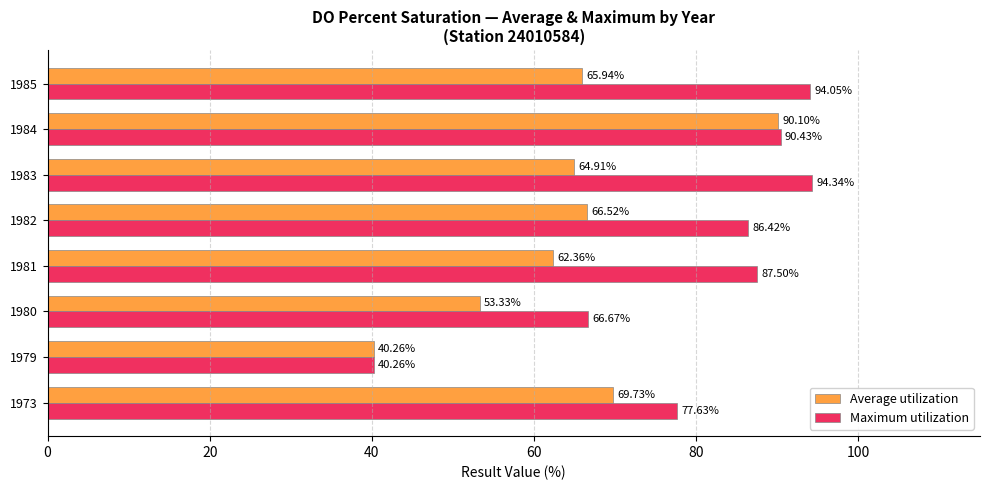

What is the difference between the second highest and second lowest values in the Maximum utilization series?

27.4